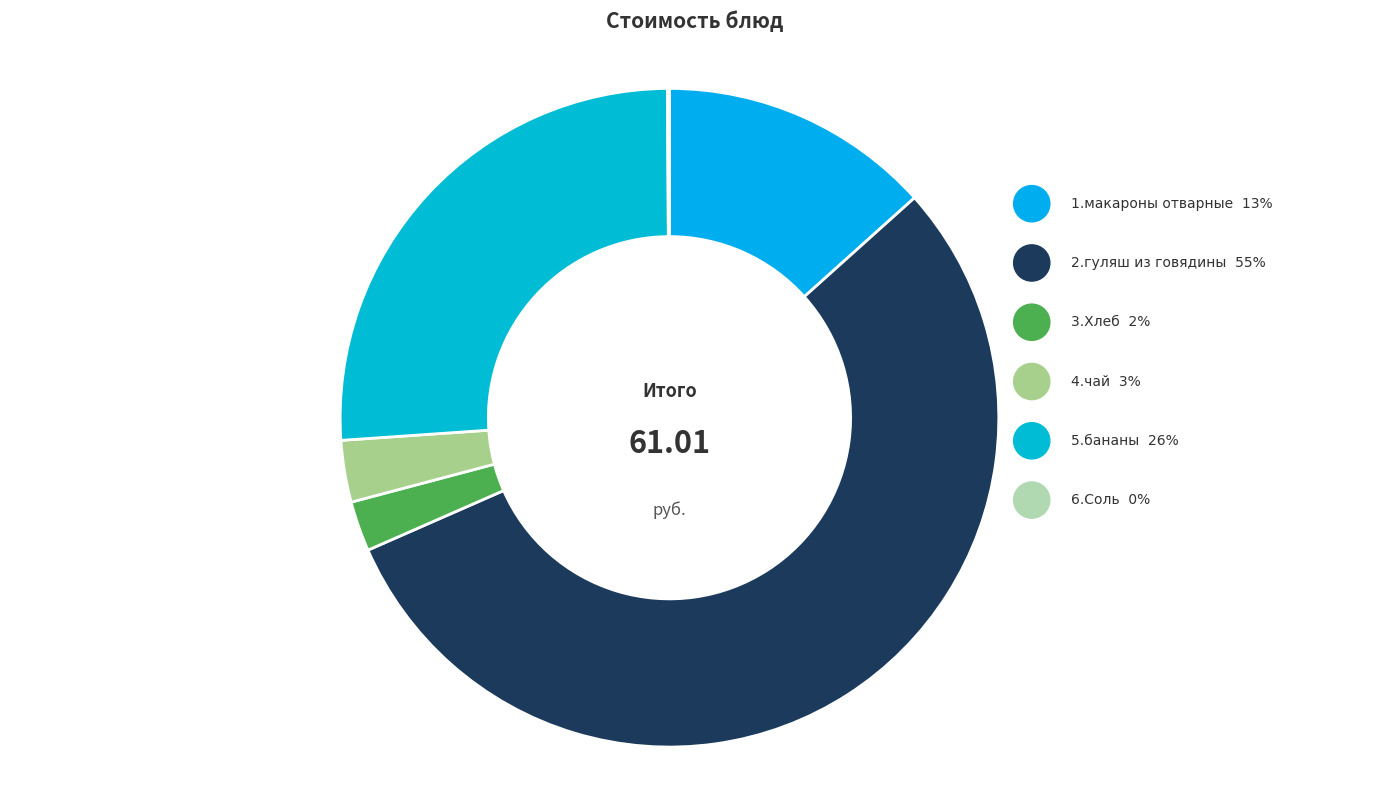

How much of the chart is everything except 2.гуляш из говядины?

44.9%